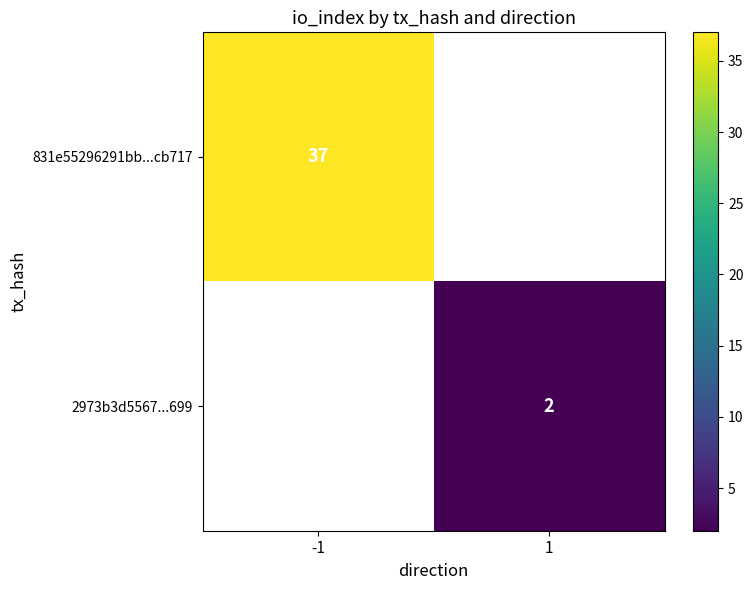

True or false: 2973b3d5567...699 has a value of 1.2 at 1.

False